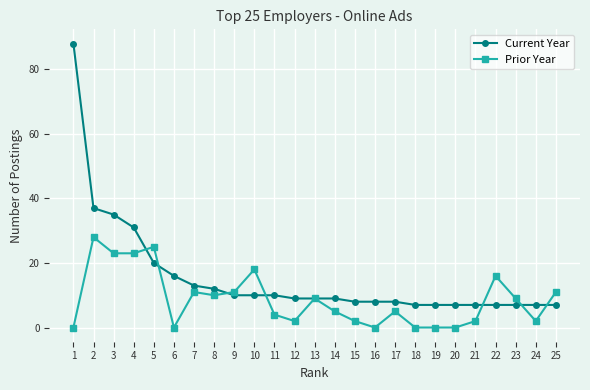

The Prior Year series shows 9 at 23. True or false?

True